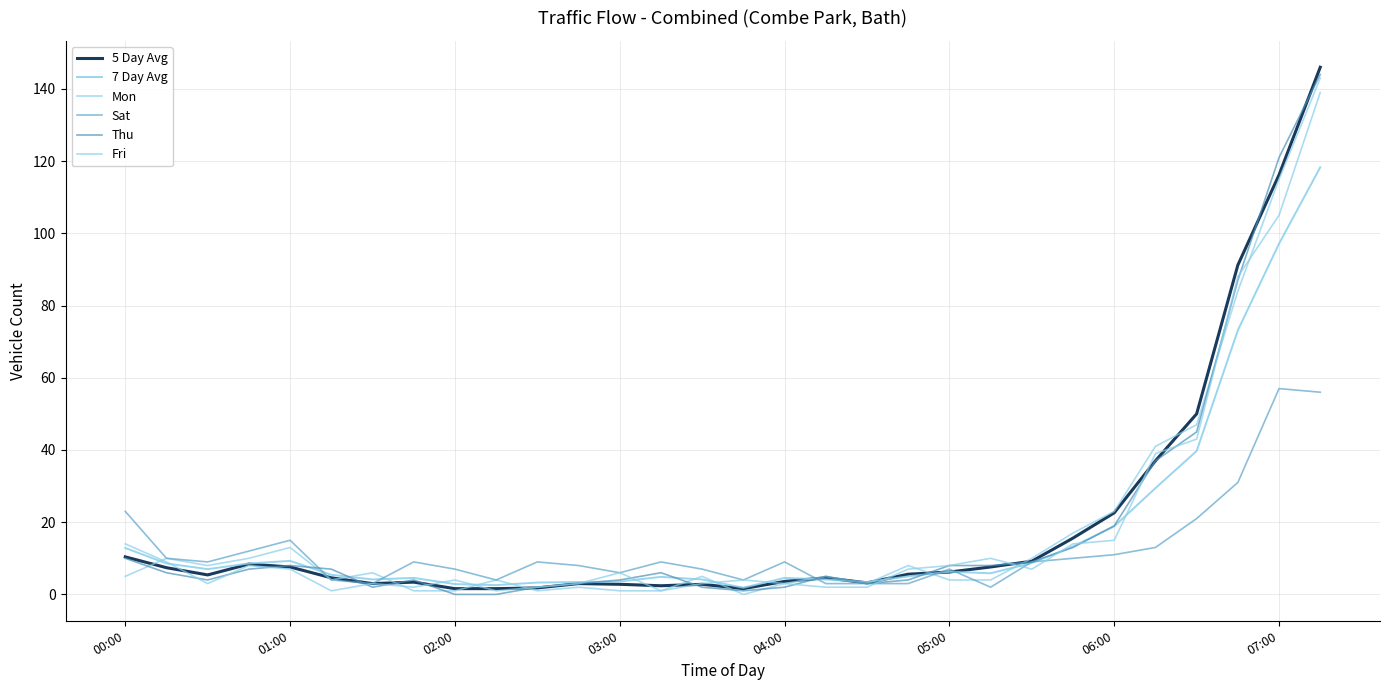

Does the chart display data point markers on the line(s)?

No